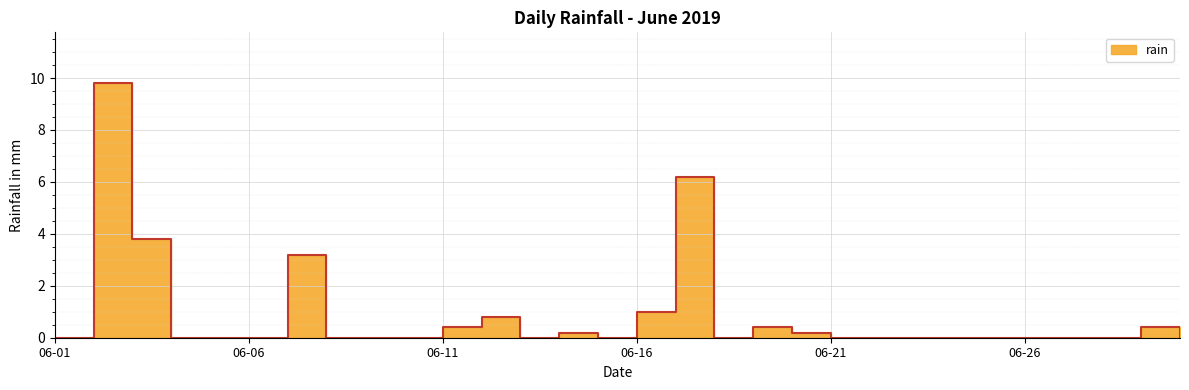

What is the maximum value shown in the chart?

9.8